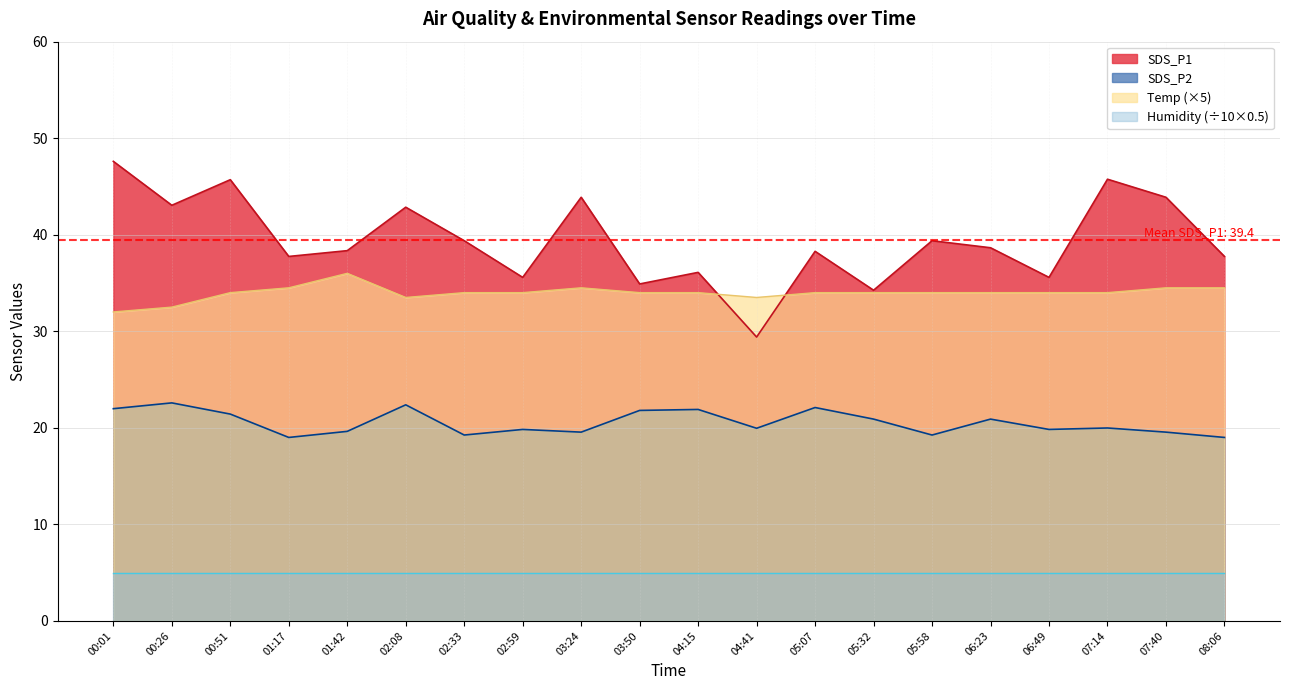

What is the value of the SDS_P2 point at the 15th from the left?

19.2